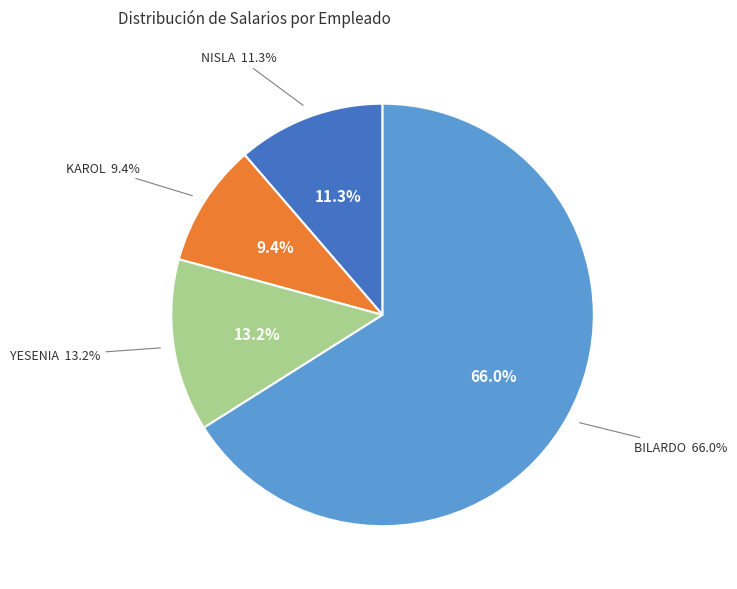

Is it true that YESENIA is 13% of the pie?

True